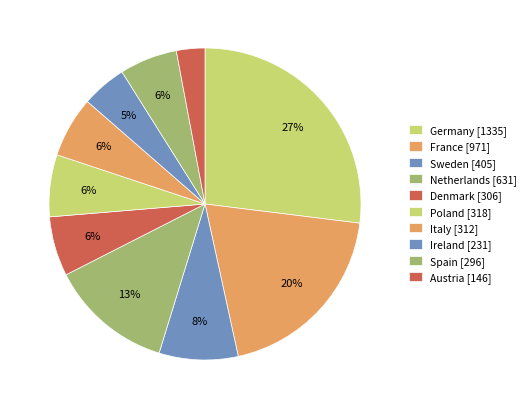

How many slices are in this pie chart?

10